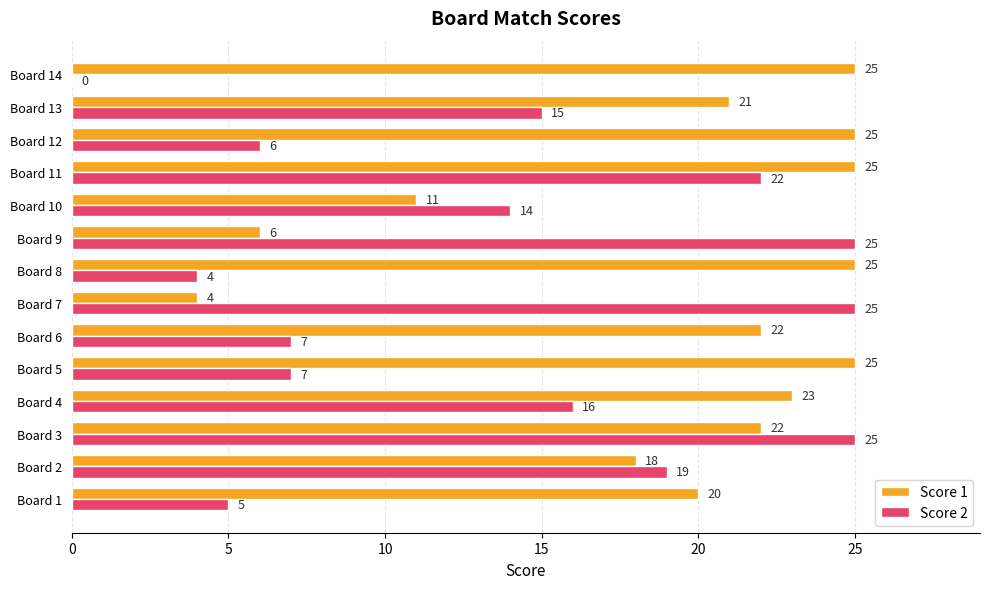

How many distinct data groups are displayed?

2